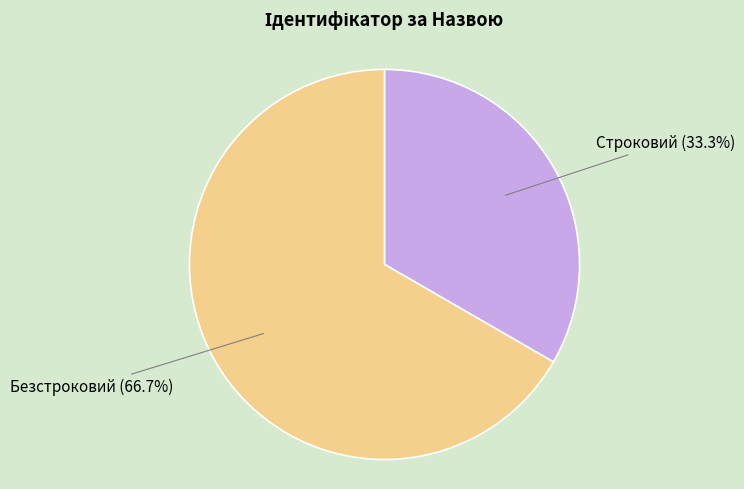

What is the ratio of the value at Безстроковий to the value at Строковий?

2.0